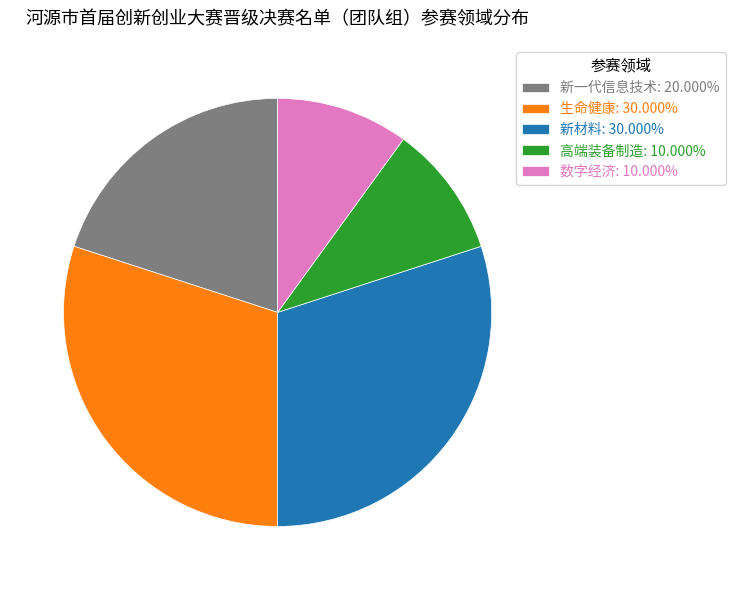

What is the ratio of the value at 数字经济: 10.000% to the value at 新一代信息技术: 20.000%?

0.5